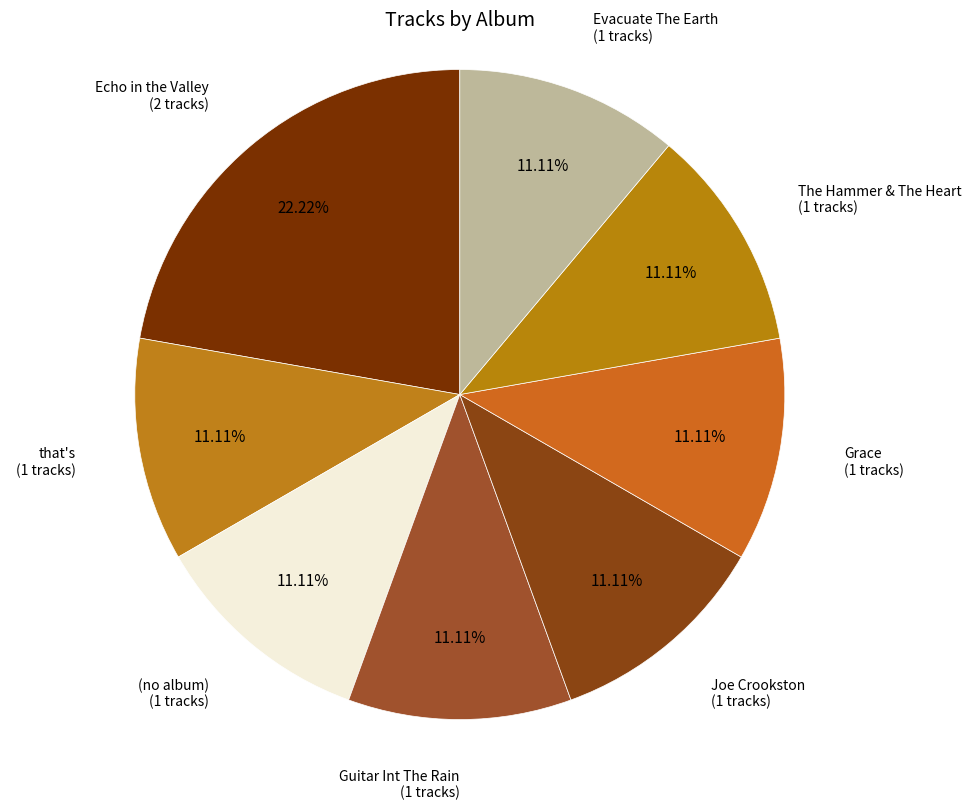

How many slices are in this pie chart?

8